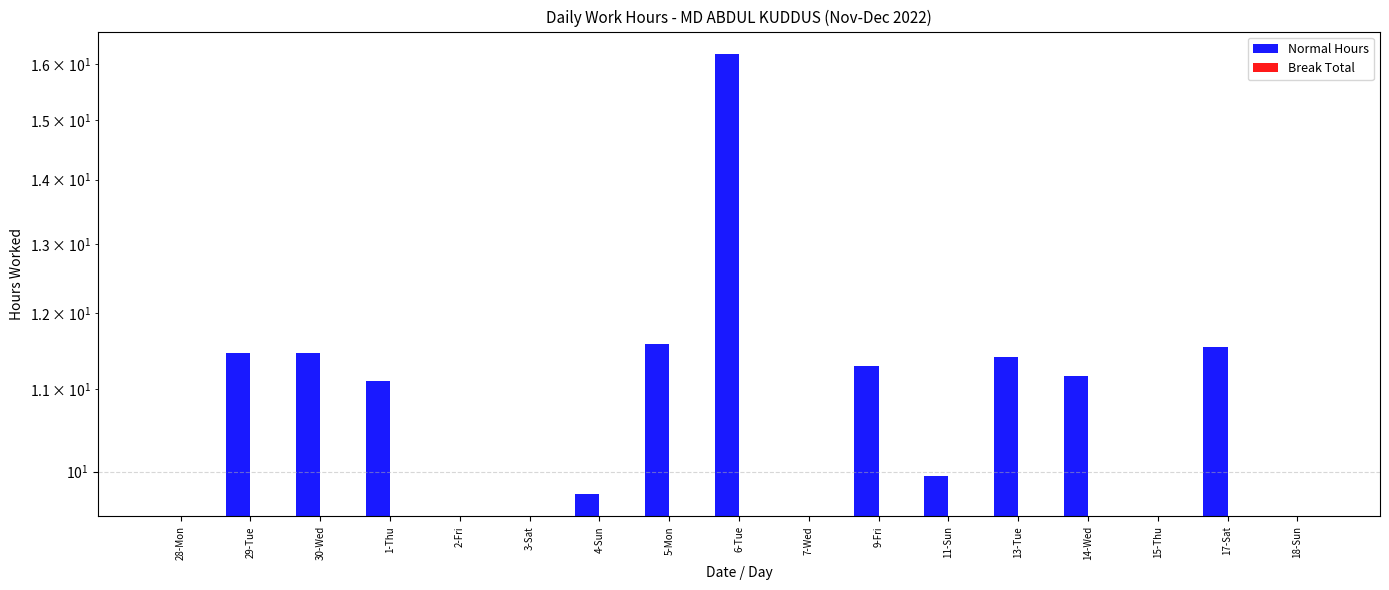

Reading left to right, what are all the values shown in this chart?

Normal Hours: 0.0	11.5	11.5	11.1	0.0	0.0	9.7	11.6	16.2	0.0	11.3	9.9	11.4	11.2	0.0	11.6	0.0
Break Total: 0.0	0.0	0.0	0.0	0.0	0.0	0.0	0.0	0.0	0.0	0.0	0.0	0.0	0.0	0.0	0.0	0.0